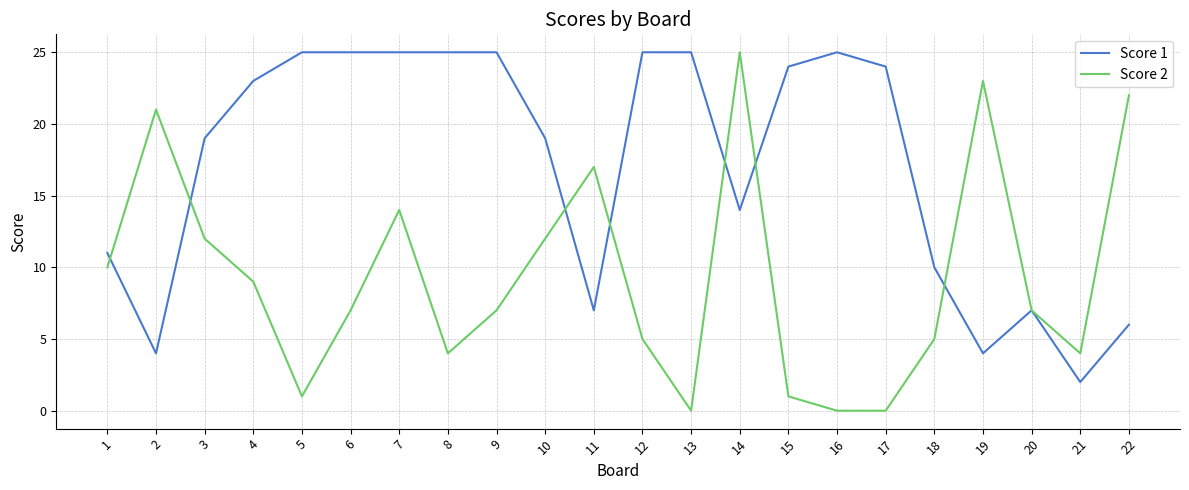

Is the value of Score 2 at 7 greater than the value of Score 1 at 11?

Yes